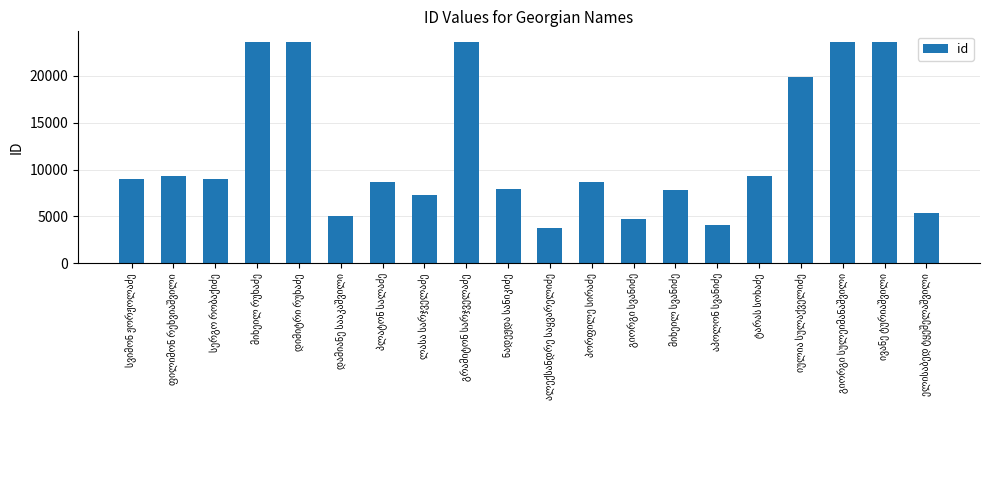

What is the difference between the maximum and minimum values?

19776